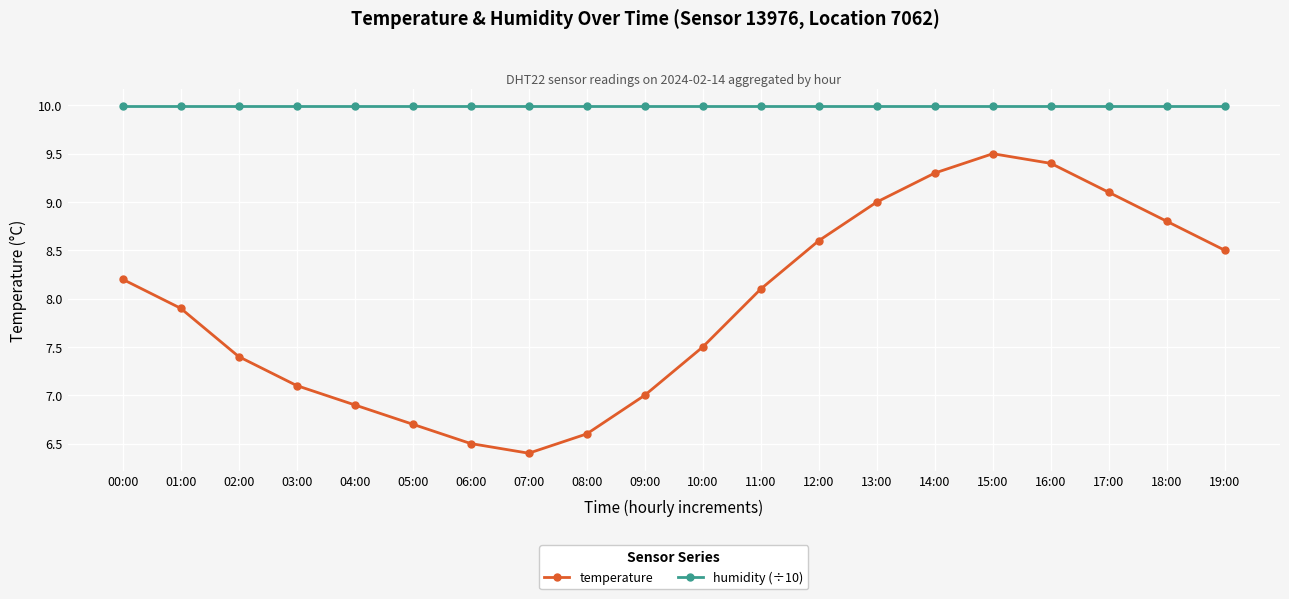

Reading right to left, what are all the values shown in this chart?

temperature: 8.5	8.8	9.1	9.4	9.5	9.3	9.0	8.6	8.1	7.5	7.0	6.6	6.4	6.5	6.7	6.9	7.1	7.4	7.9	8.2
humidity (÷10): 10.0	10.0	10.0	10.0	10.0	10.0	10.0	10.0	10.0	10.0	10.0	10.0	10.0	10.0	10.0	10.0	10.0	10.0	10.0	10.0